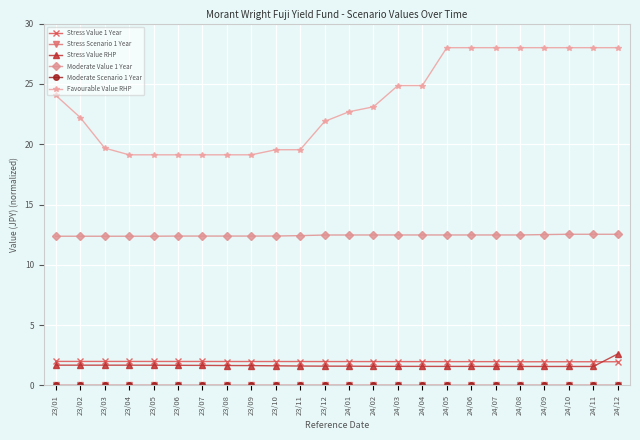

What is the highest value of the Favourable Value RHP series?

28.0